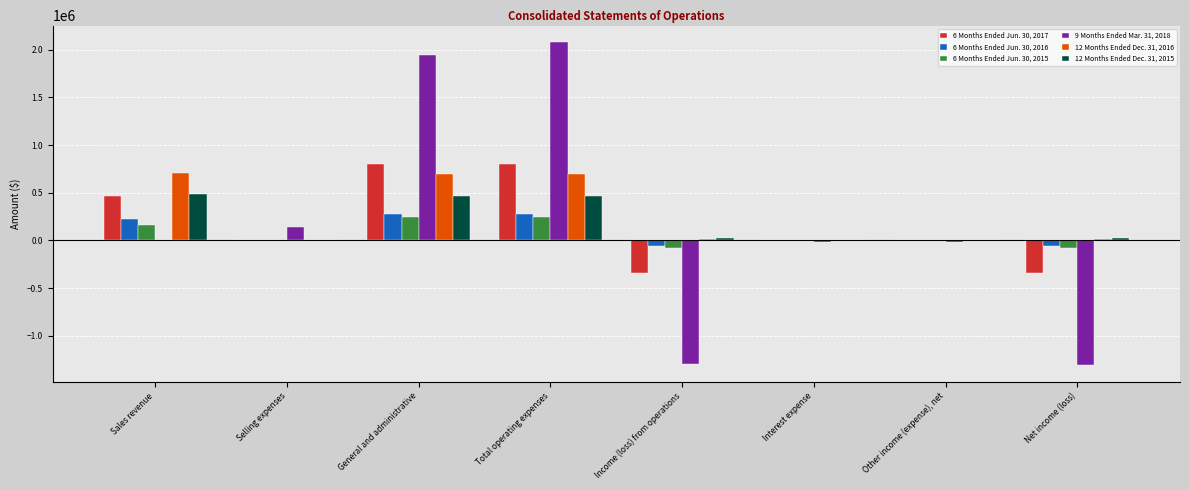

Count the number of categories in the chart.

8